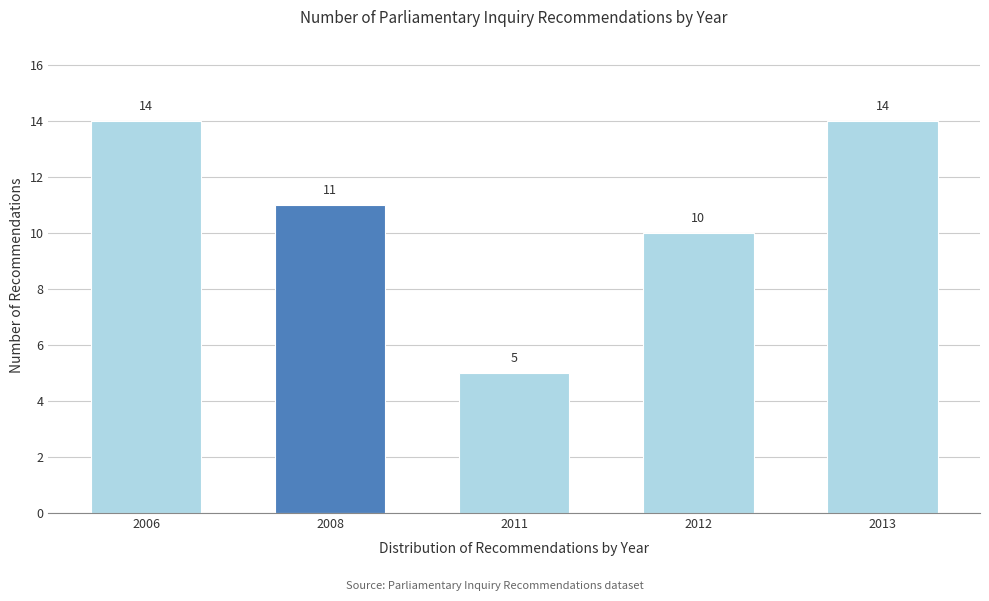

Reading left to right, transcribe all the data shown in this chart.

14	11	5	10	14